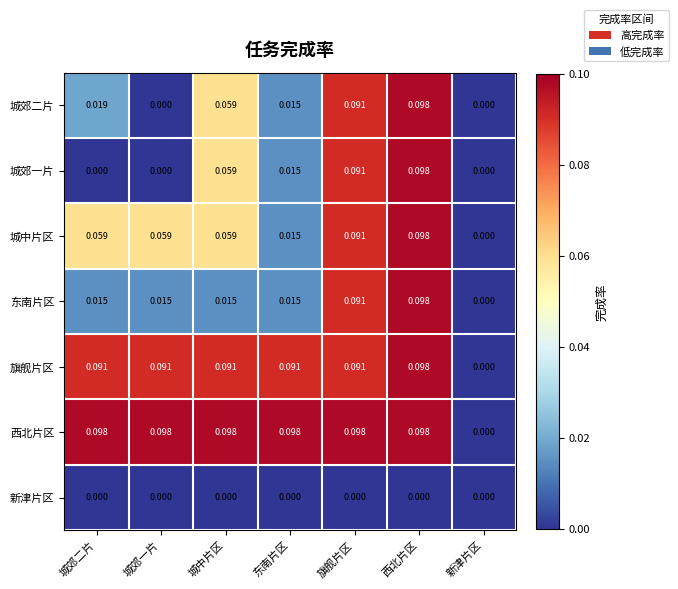

Between 城郊二片 and 城郊一片, which series saw the biggest shift?

城郊二片